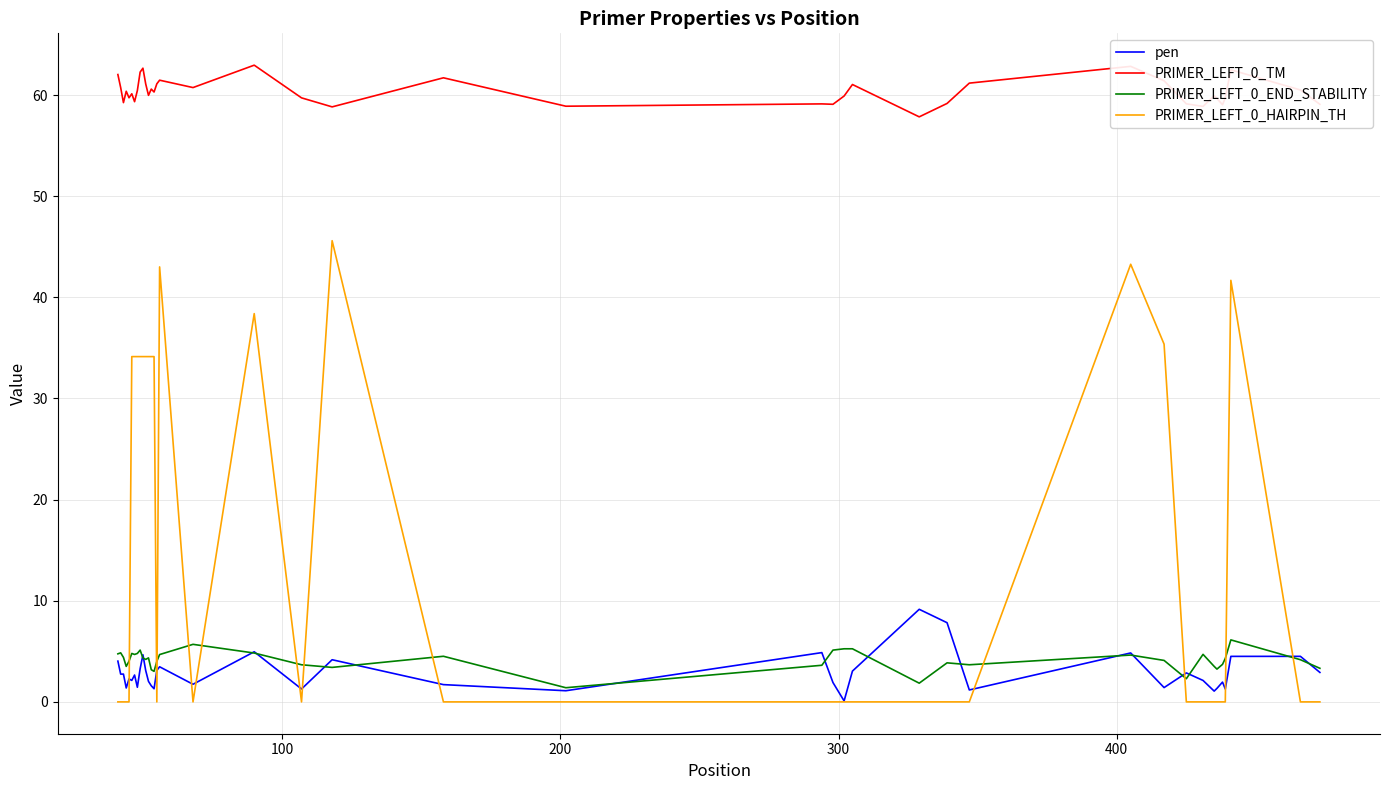

True or false: PRIMER_LEFT_0_TM and PRIMER_LEFT_0_END_STABILITY intersect in this chart.

False